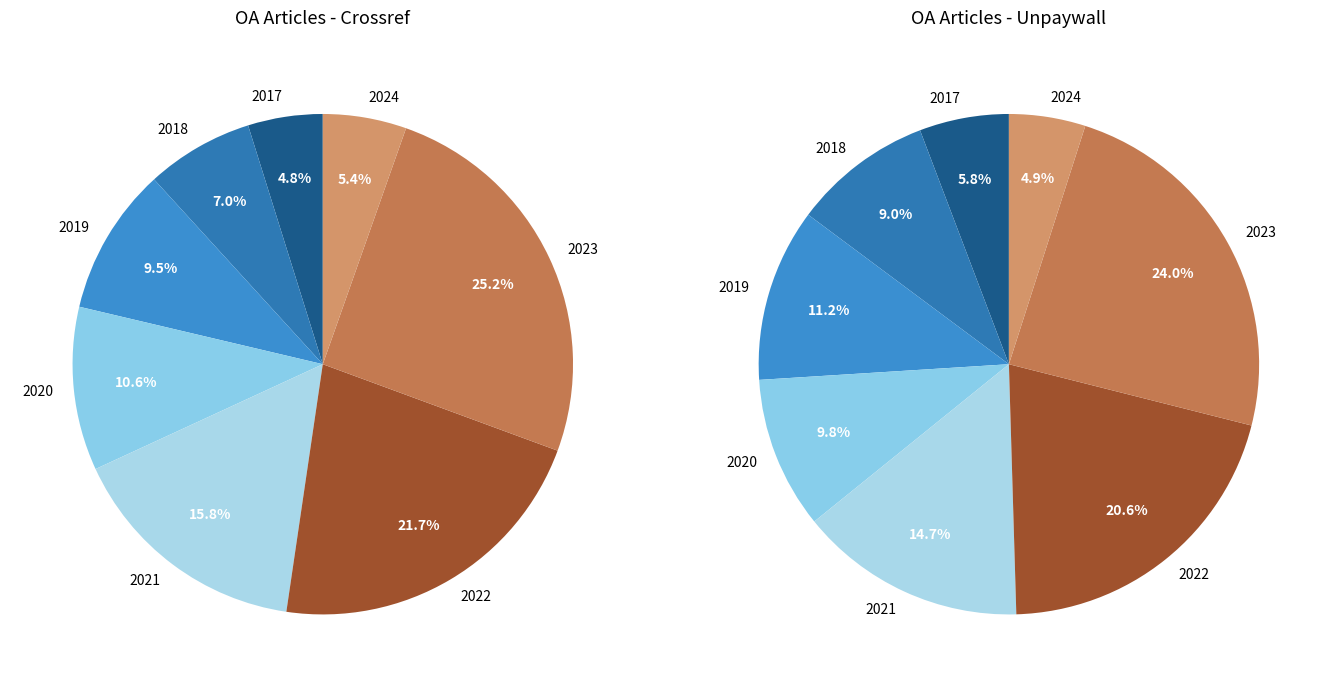

To the nearest percent, what is the difference between the 2020 and 2021 slice percentages?

5%